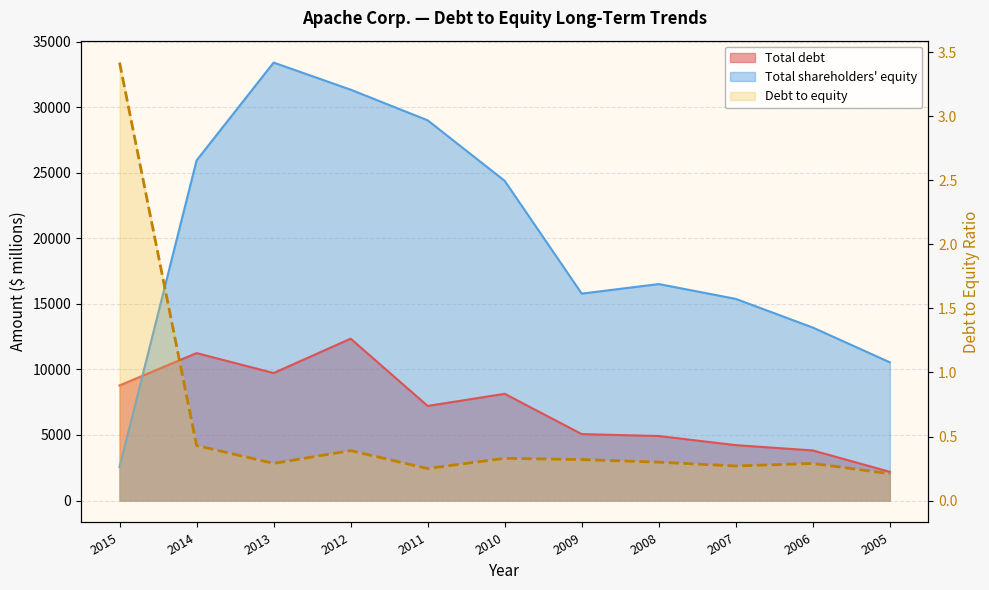

What is the value of the Total debt point at the 11th from the left?

2192.0